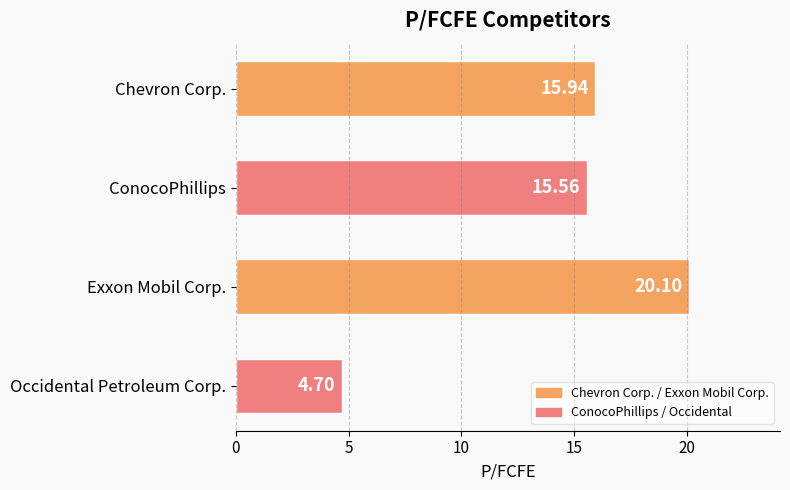

At which category does the chart reach its minimum across all series?

Occidental Petroleum Corp.